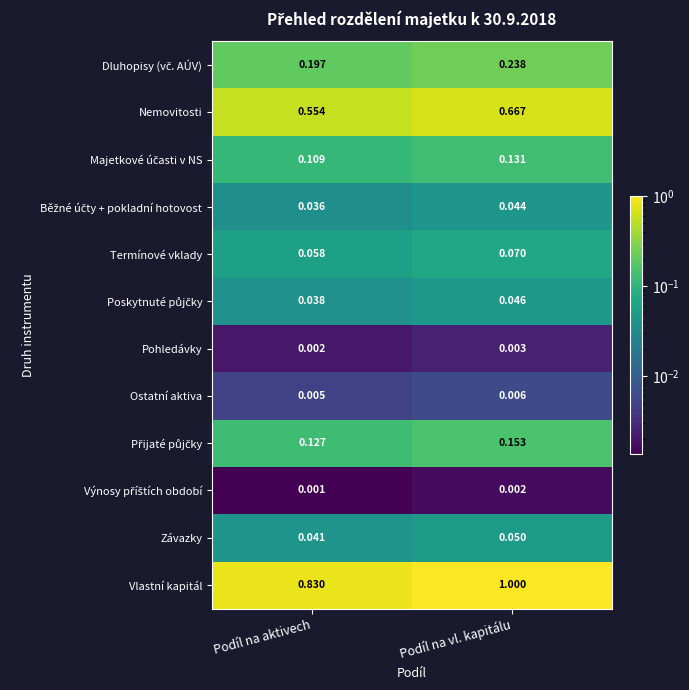

Rank the categories by Termínové vklady value from highest to lowest.

Podíl na vl. kapitálu, Podíl na aktivech